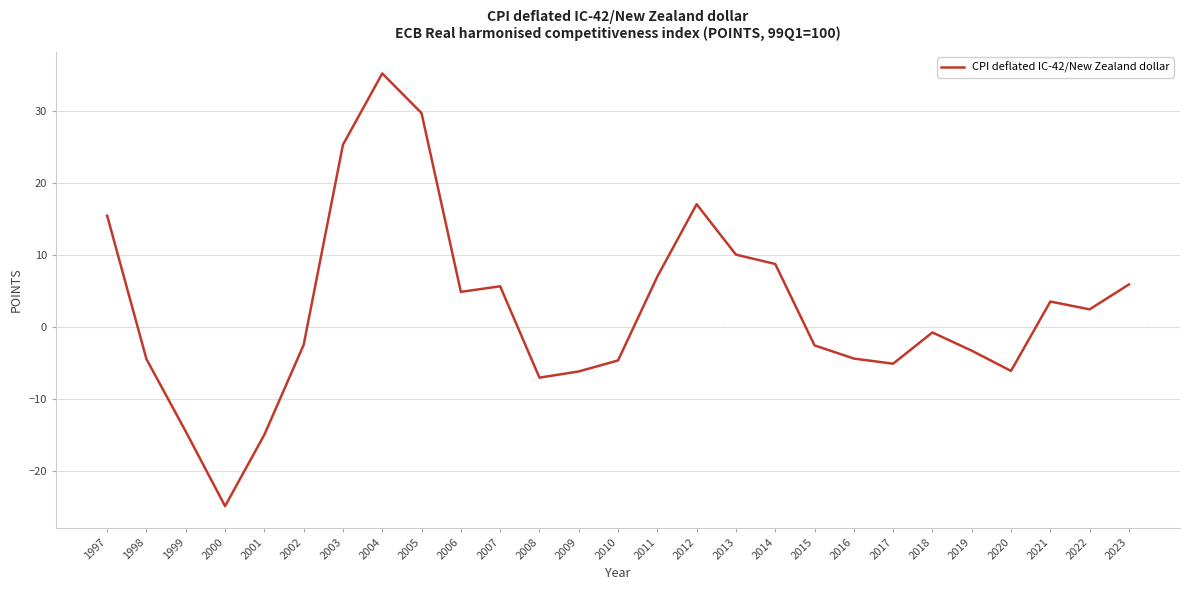

Between 2015 and 2001, which is larger?

2015